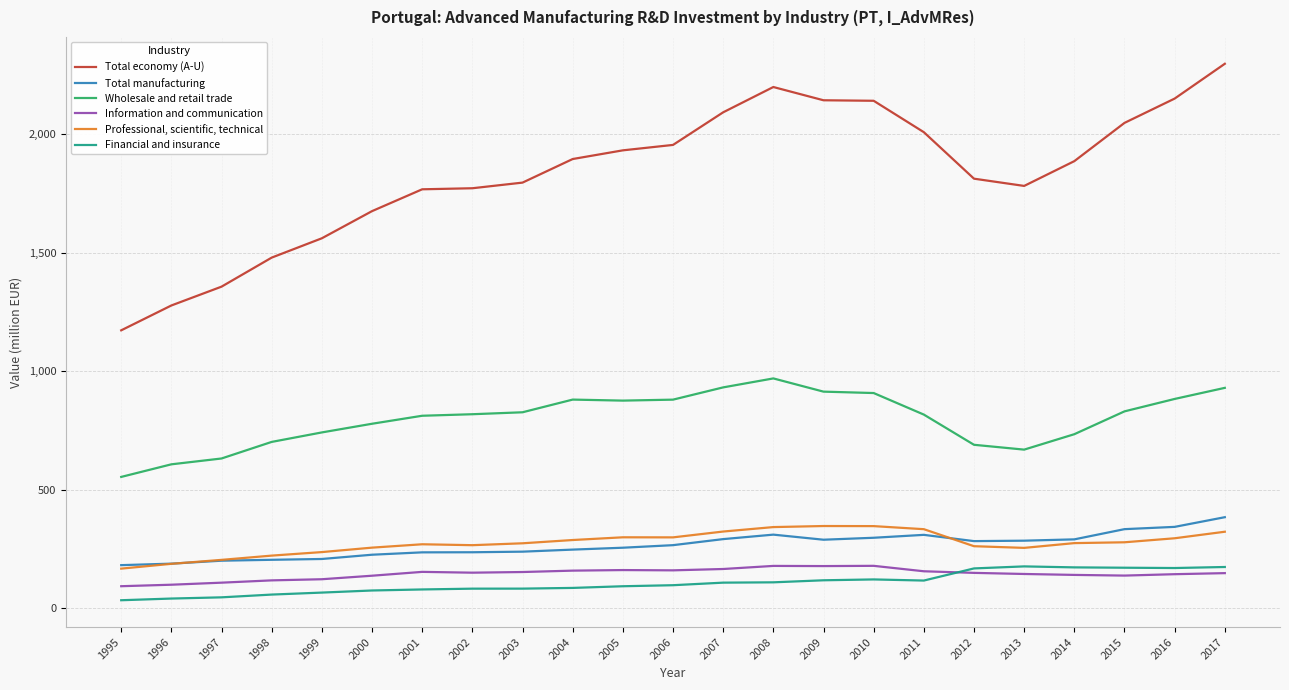

At which label does Total economy (A-U) reach its minimum?

1995